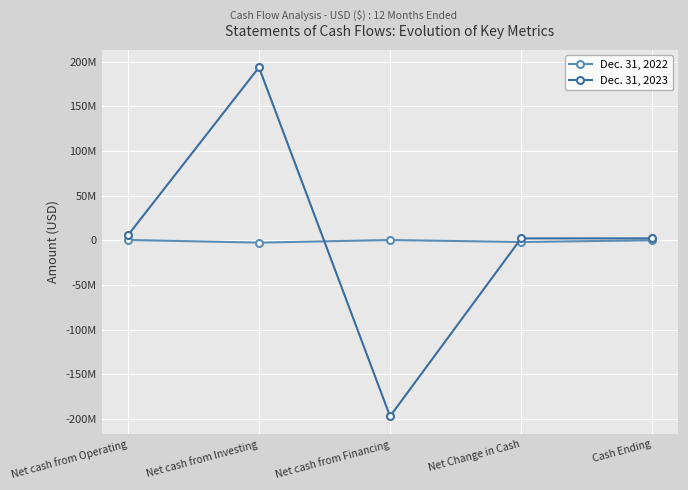

Does the chart have visible grid lines?

Yes